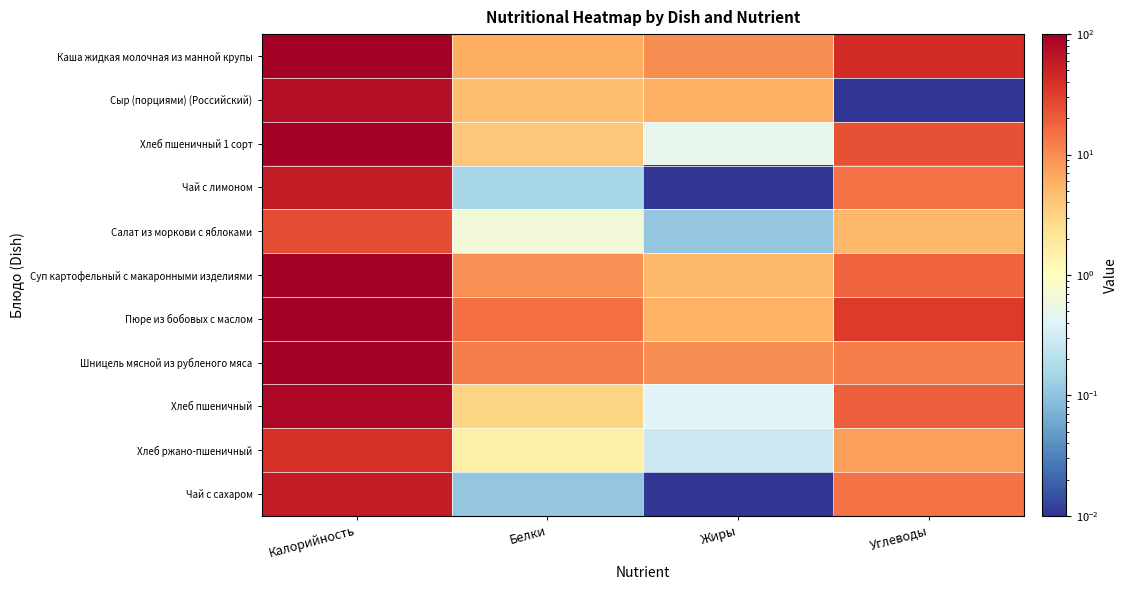

How many series are shown in this chart?

11